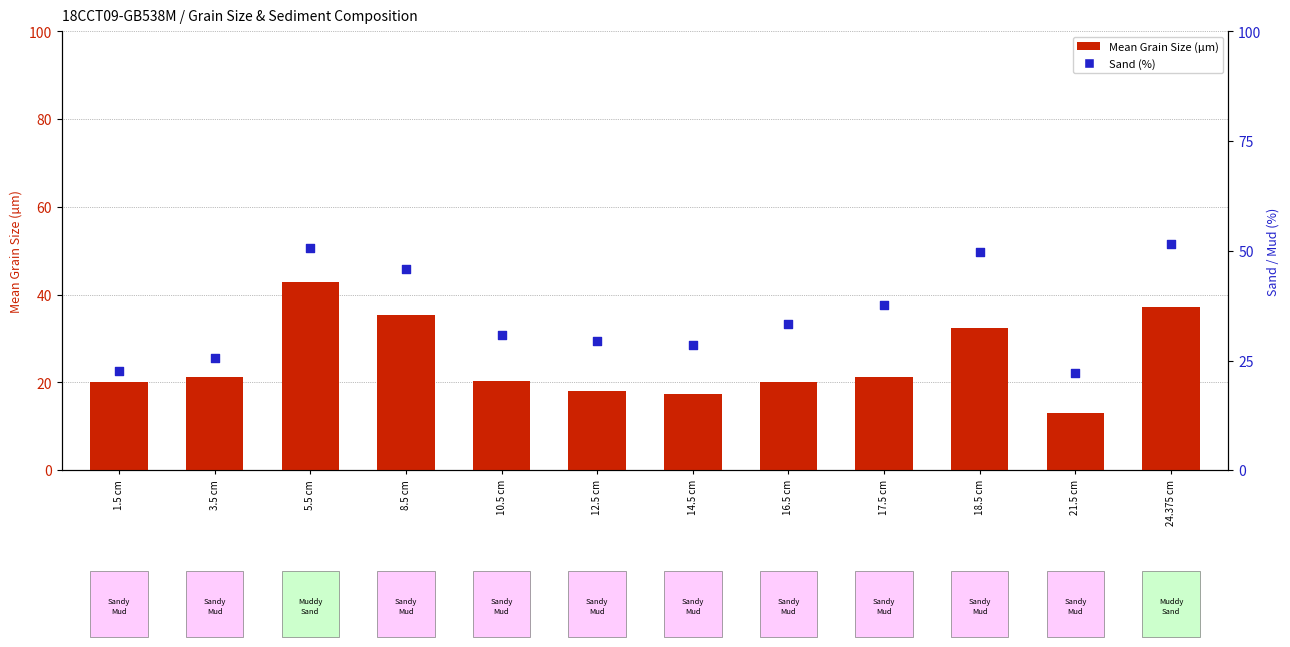

Is the value of Mean Grain Size (µm) at 14.5 cm greater than the value of Sand (%) at 18.5 cm?

No